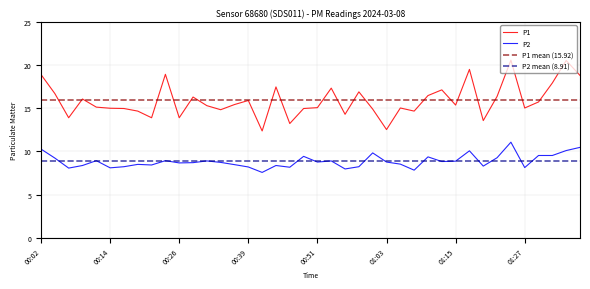

At which label does P1 first exceed 15?

00:02